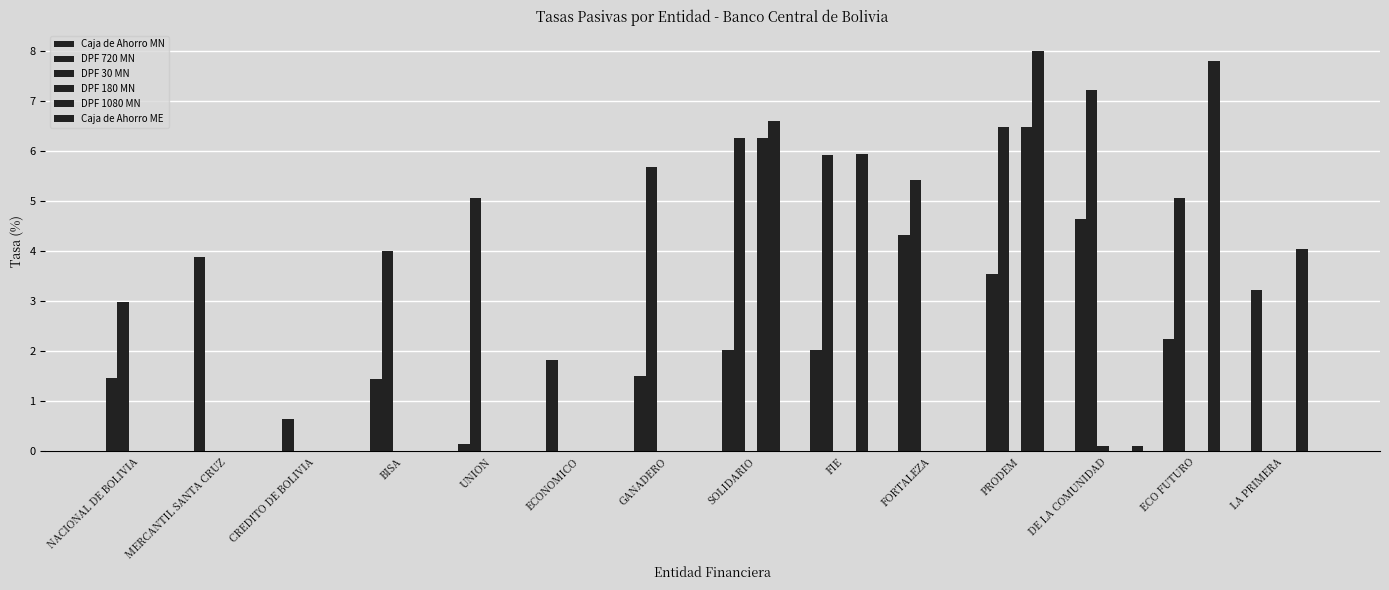

Between UNION and DE LA COMUNIDAD, which series saw the biggest shift?

Caja de Ahorro MN